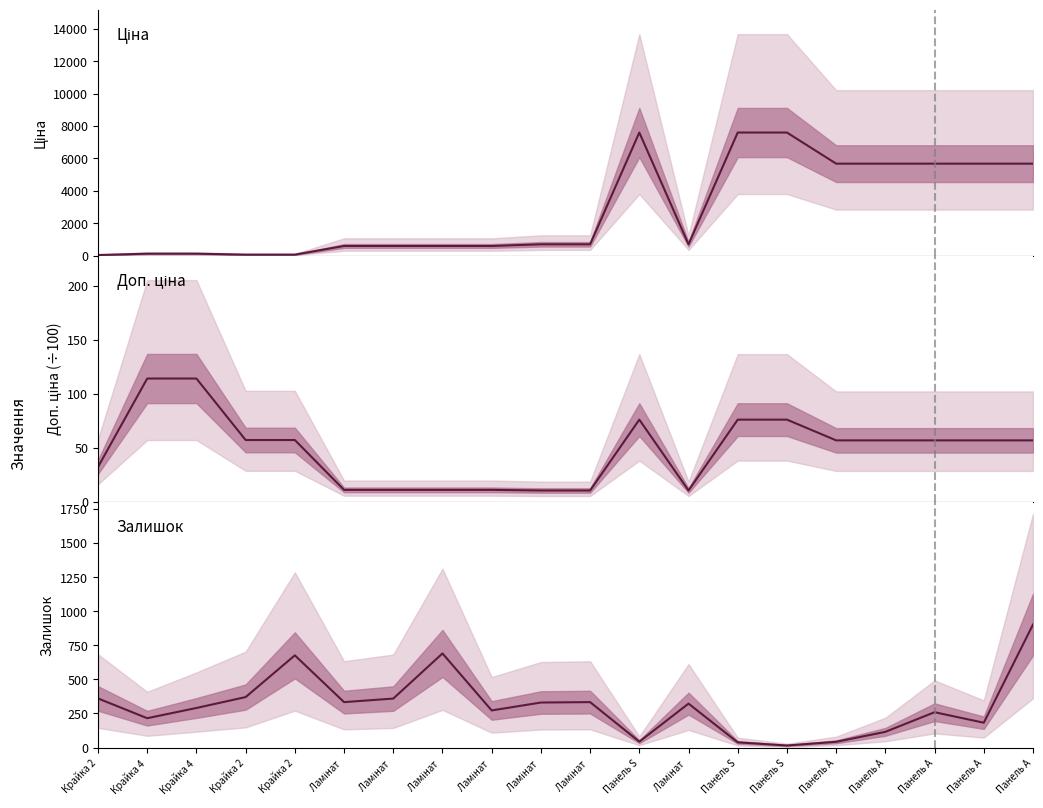

What is the value of the Доп. ціна point at the 2nd from the left?

114.1